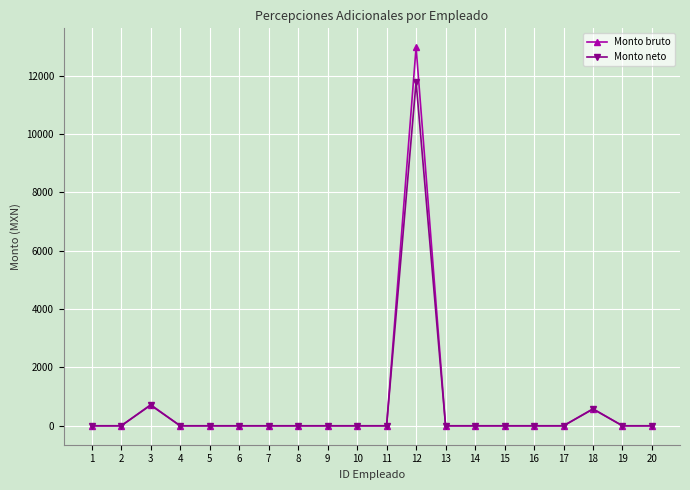

What are all the series names shown in the legend?

Monto bruto, Monto neto